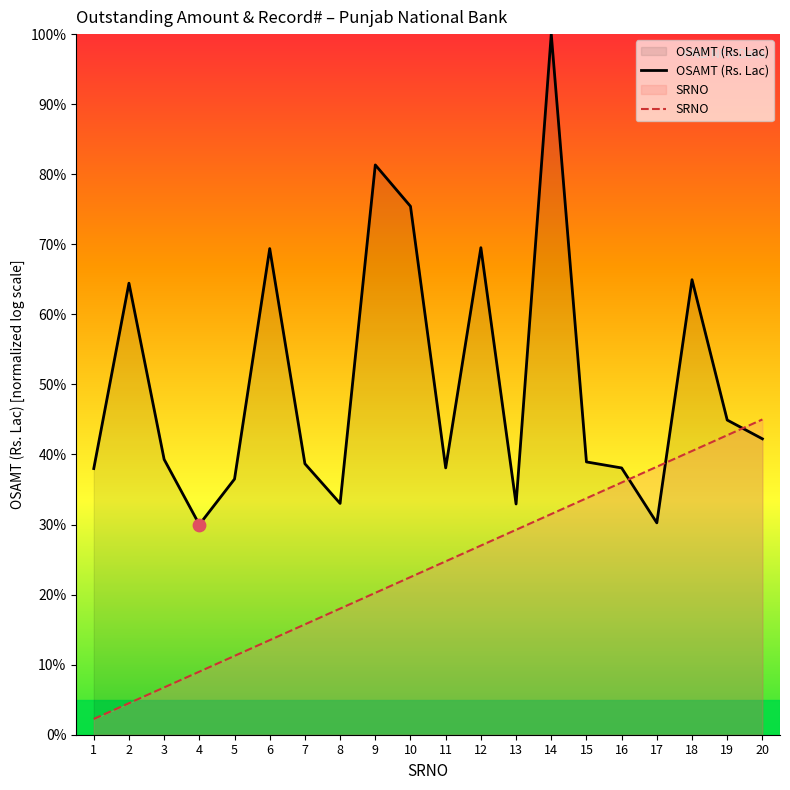

At how many categories does at least one series exceed 85?

1